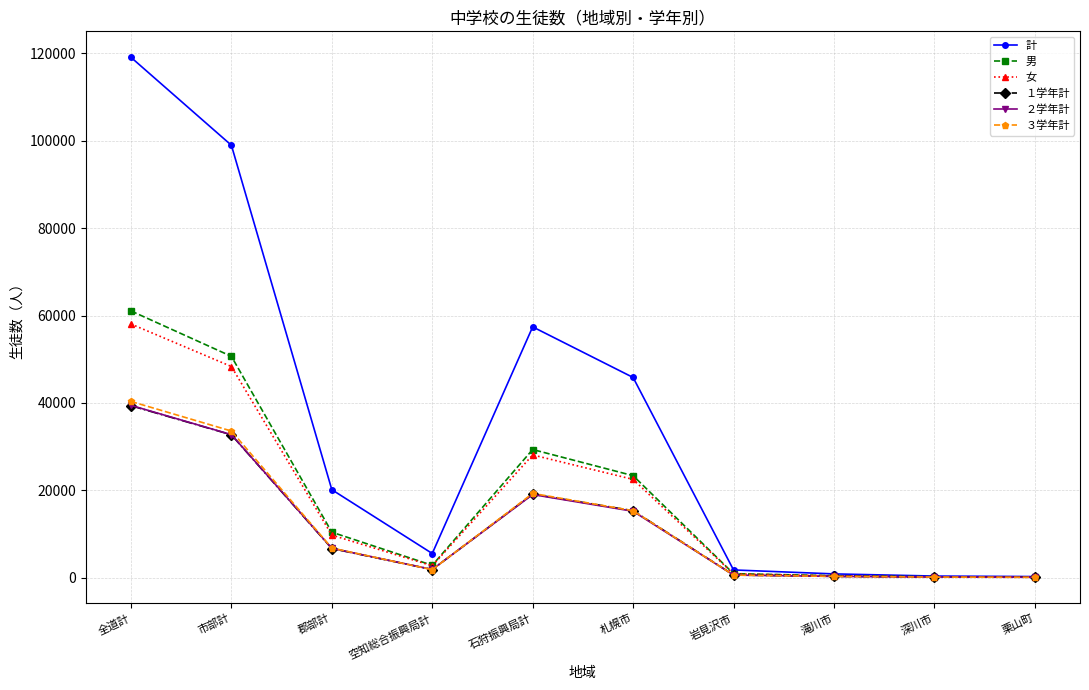

What is the sum of the 男 values at 郡部計 and 市部計?

61055